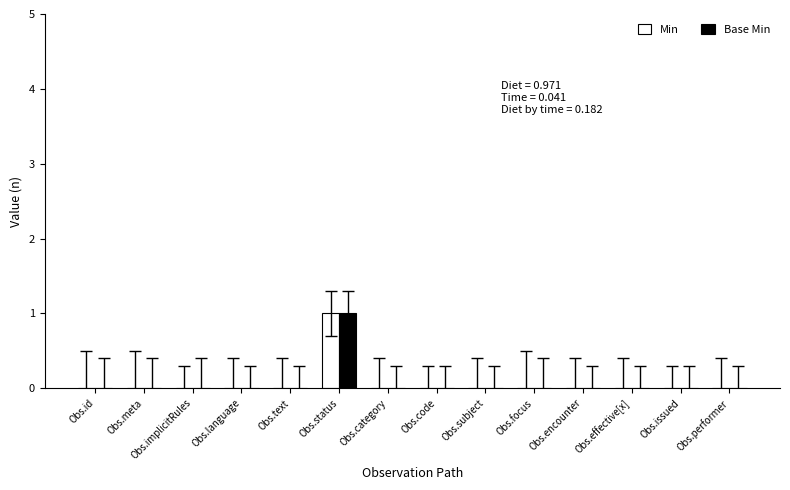

At which label does Base Min reach its peak?

Obs.status